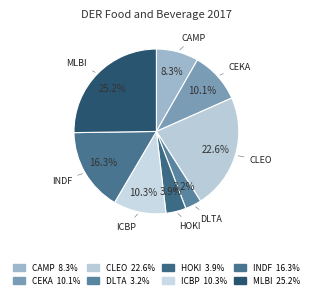

To the nearest percent, what percentage of the pie is DLTA?

3%